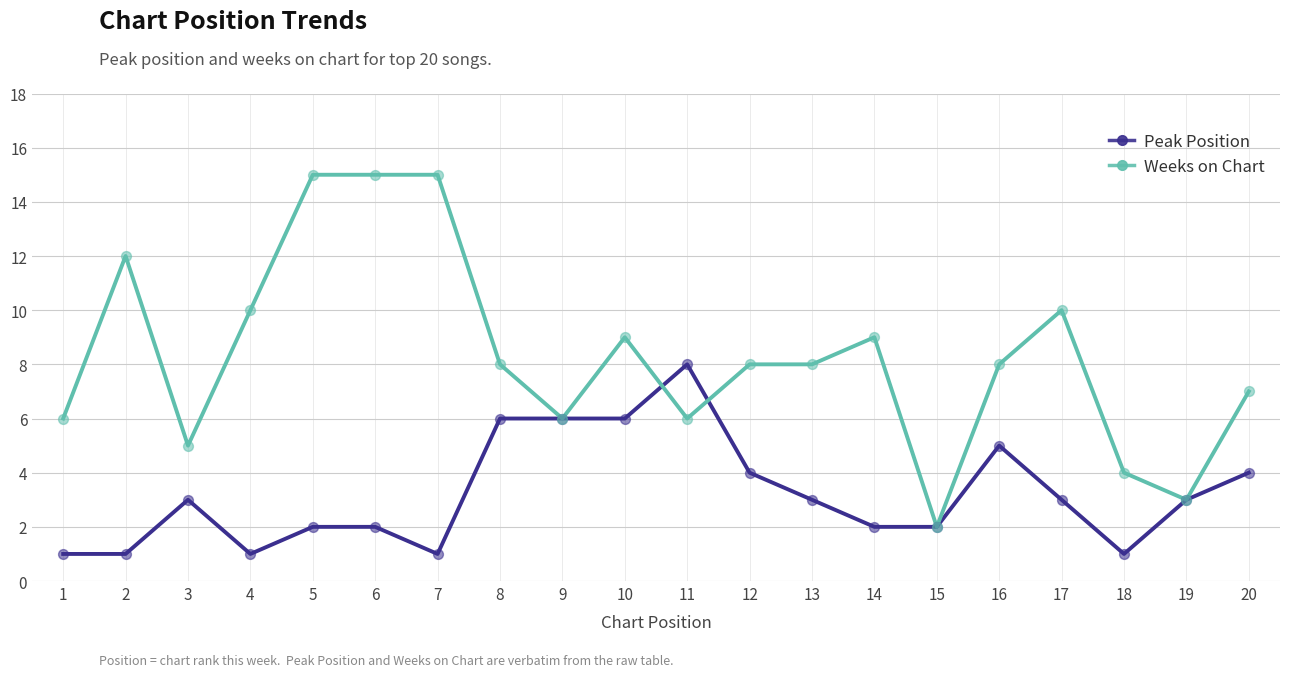

Which series has the widest spread of values?

Weeks on Chart